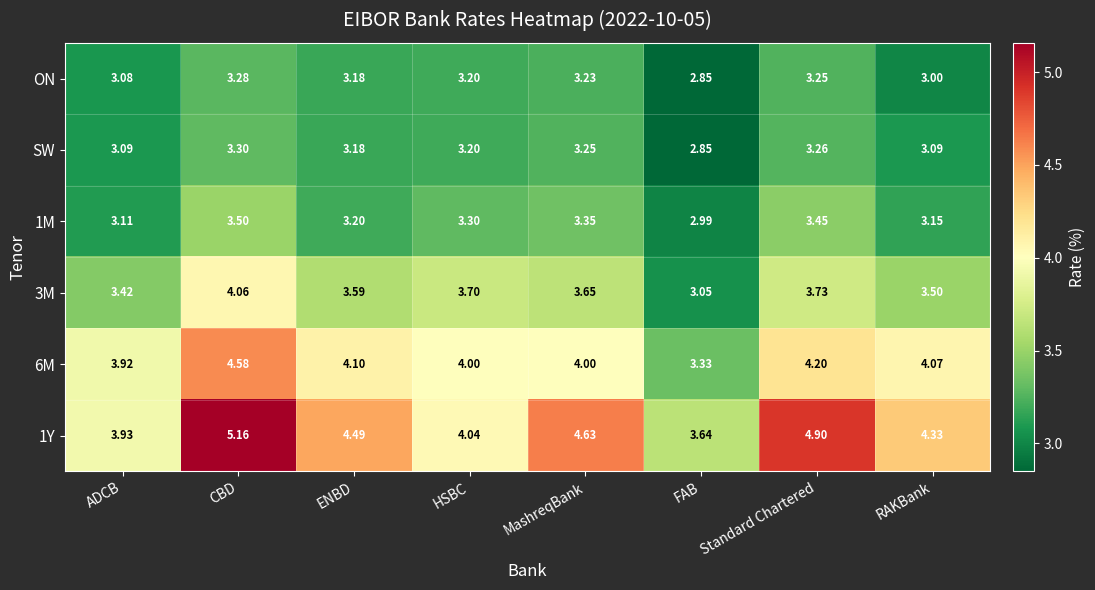

Which series has the largest total across all categories?

1Y